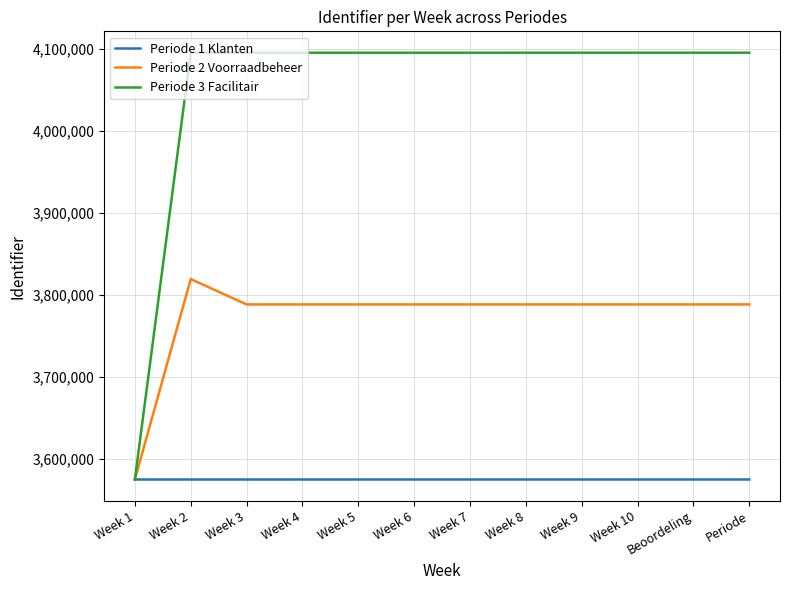

At which category is the sum across all series the highest?

Week 2